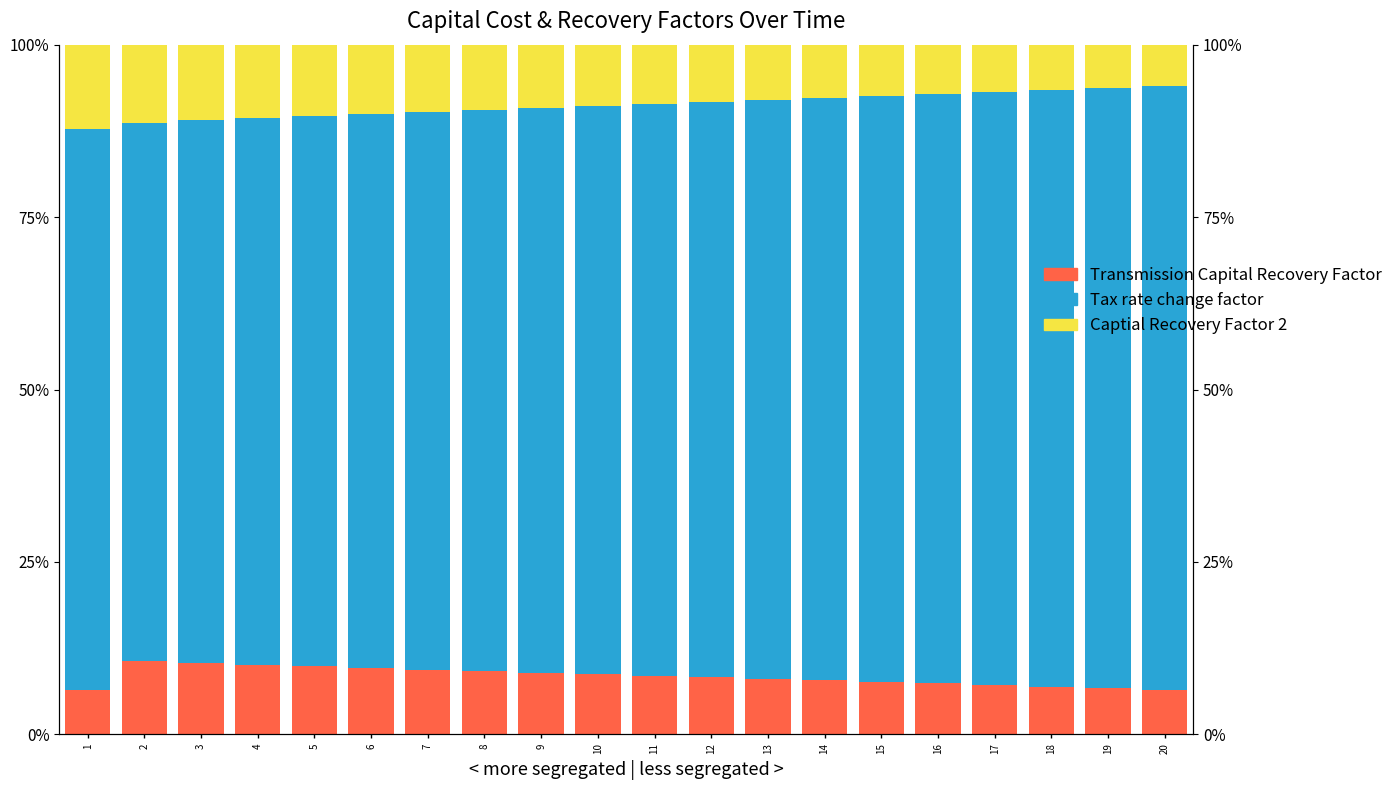

Is it true that Transmission Capital Recovery Factor equals 0.1 at 10?

True